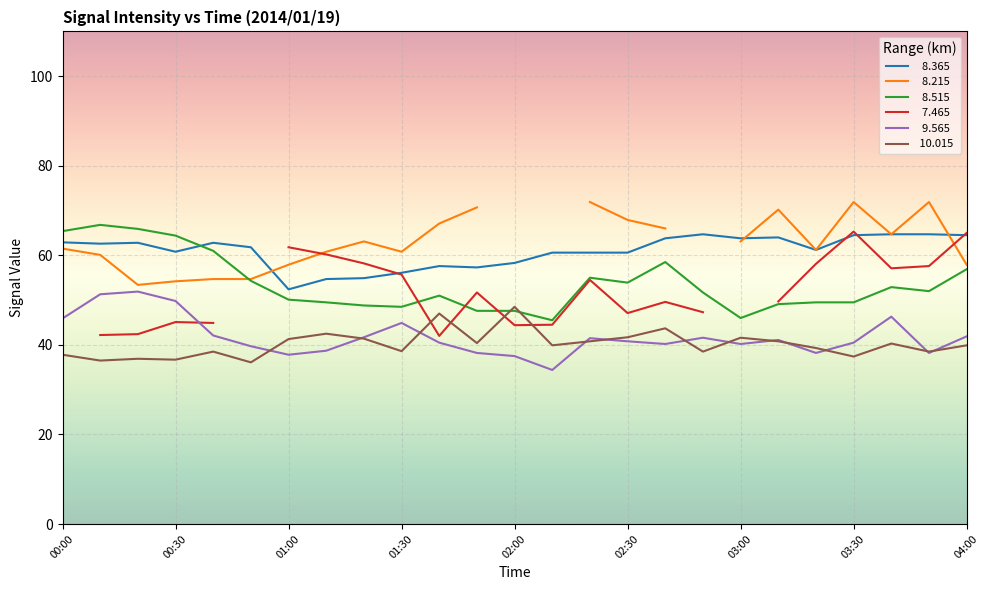

What position from the right is 01:20?

17